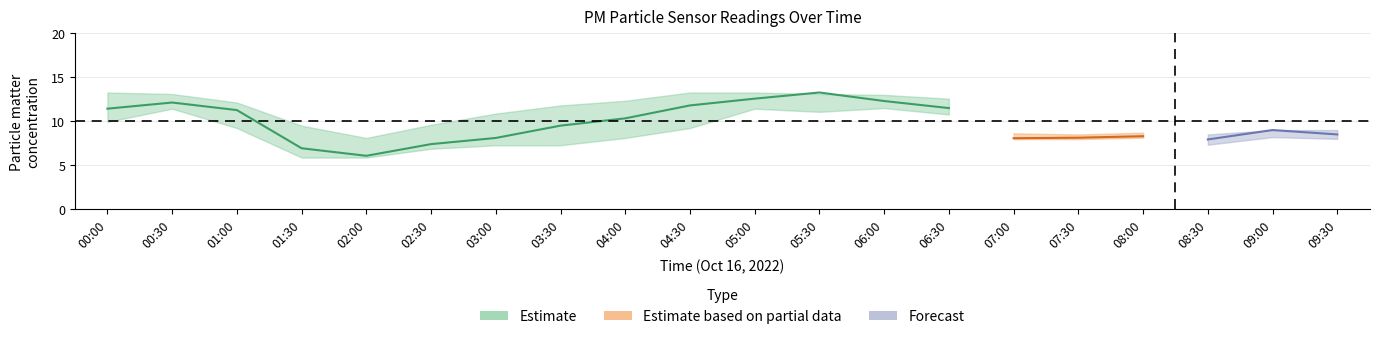

At how many categories does at least one series exceed 6?

20